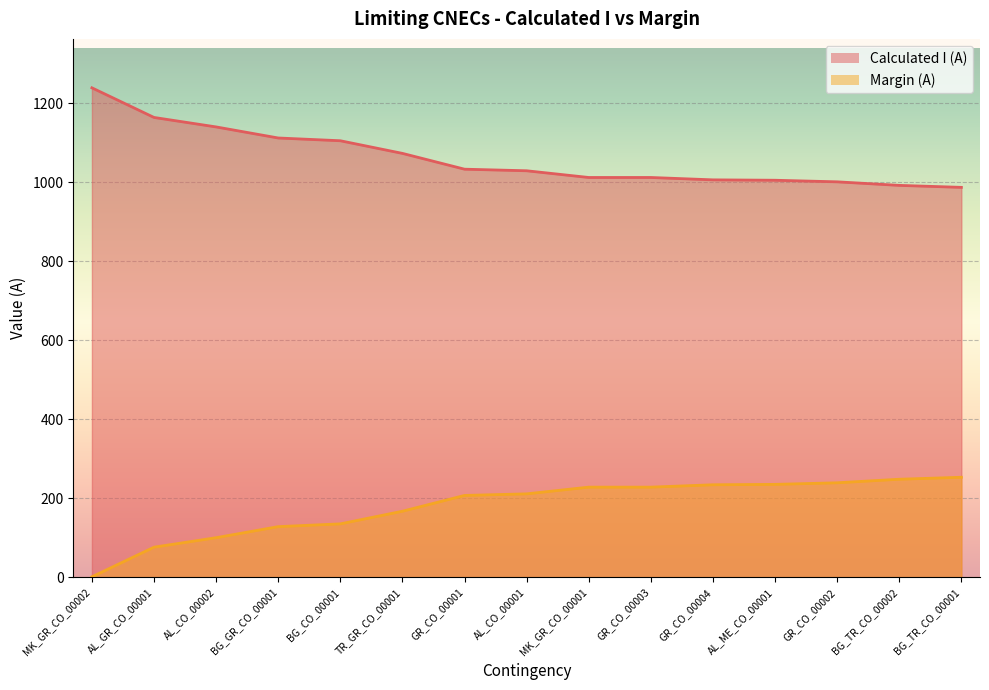

Rank the categories by value from lowest to highest.

BG_TR_CO_00001, BG_TR_CO_00002, GR_CO_00002, AL_ME_CO_00001, GR_CO_00004, MK_GR_CO_00001, GR_CO_00003, AL_CO_00001, GR_CO_00001, TR_GR_CO_00001, BG_CO_00001, BG_GR_CO_00001, AL_CO_00002, AL_GR_CO_00001, MK_GR_CO_00002